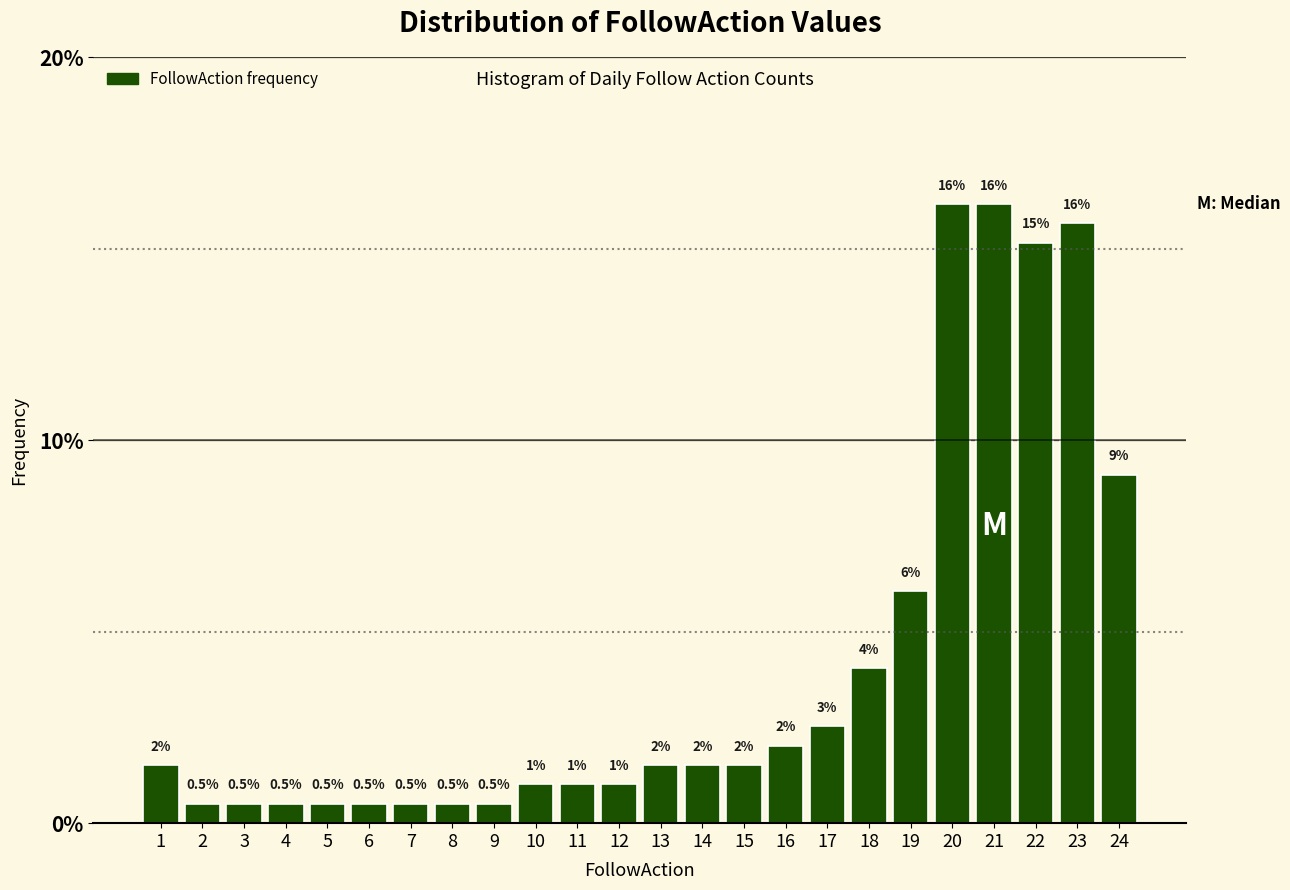

What is the value of the 21st bar from the left?

16.2